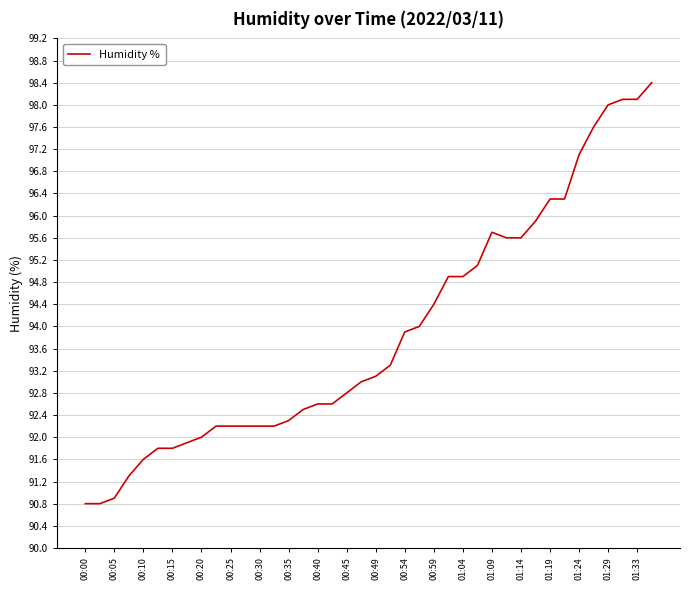

What is the minimum value shown in the chart?

90.8